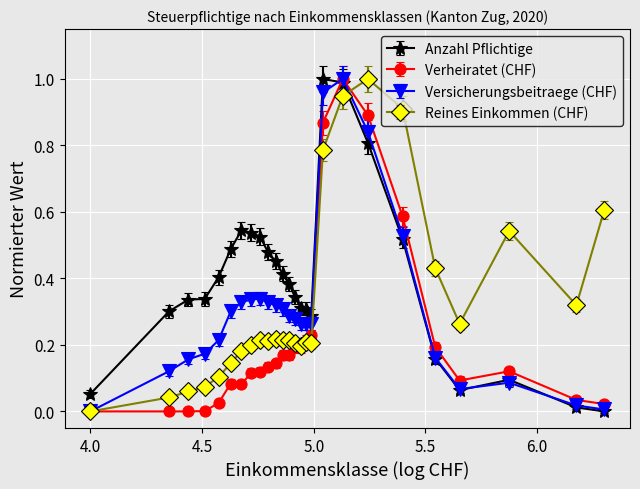

Which series has the largest total across all categories?

Anzahl Pflichtige